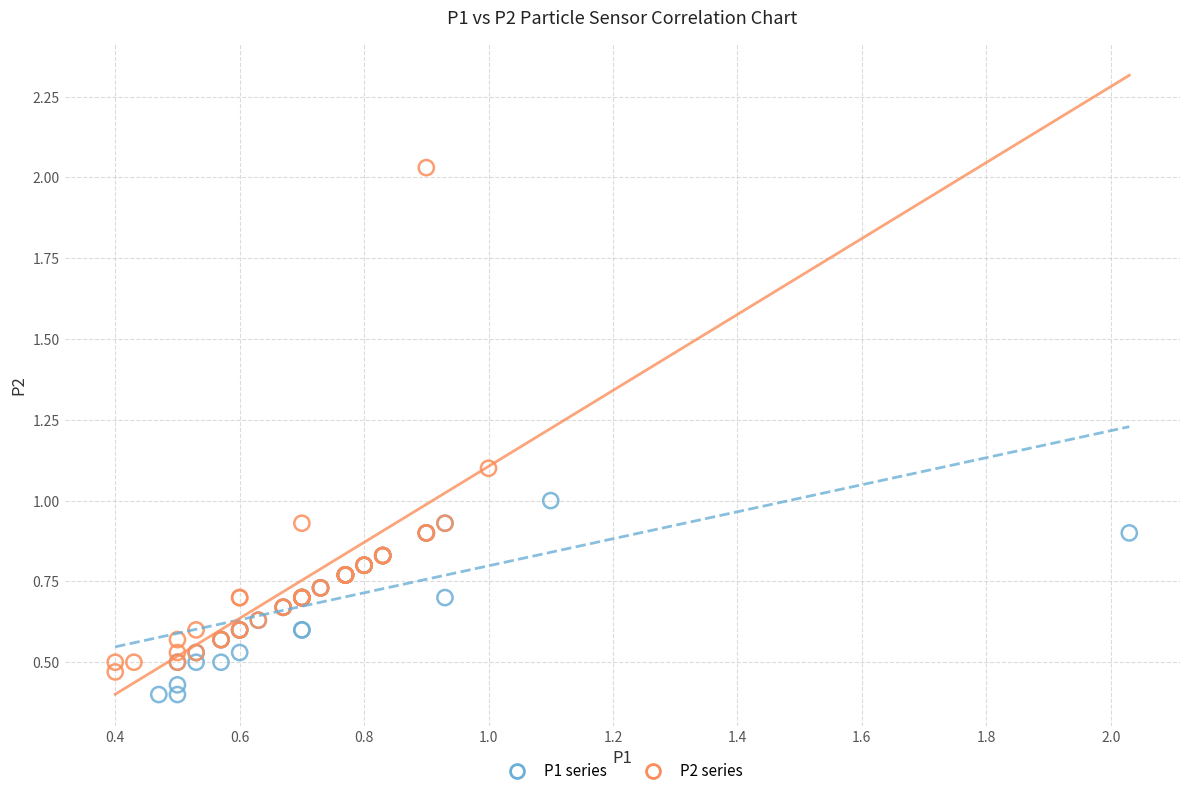

Which series reaches the maximum Y coordinate?

P2 series